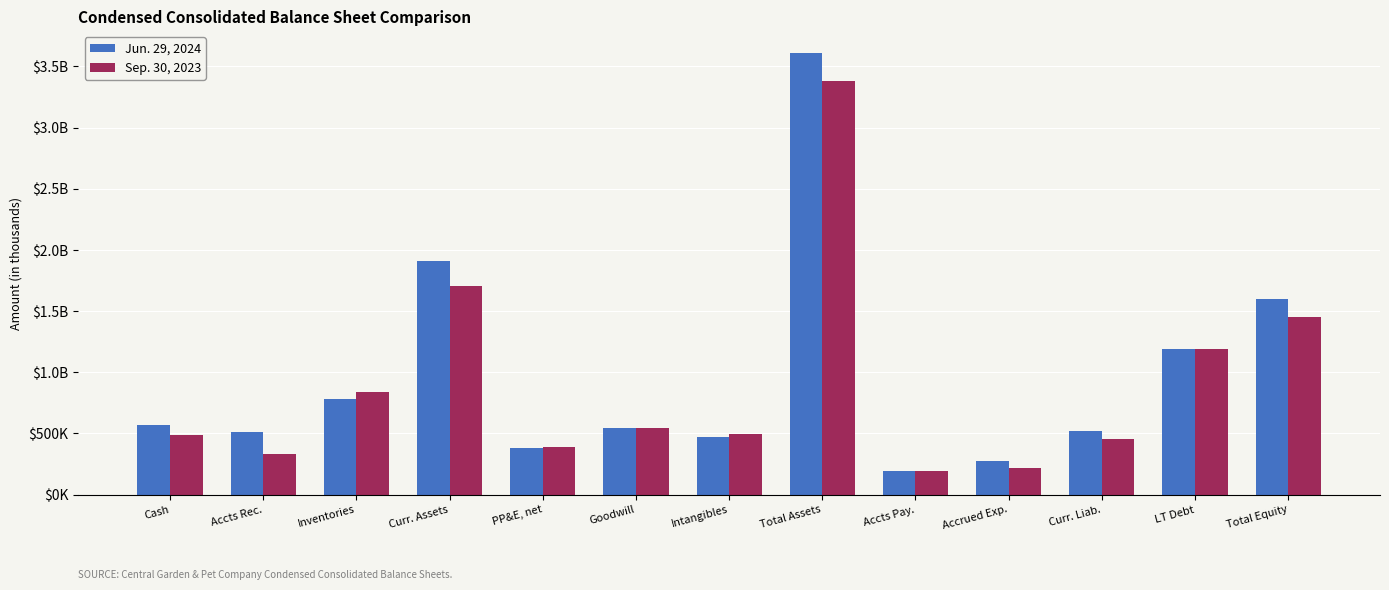

What is the label of the 8th bar from the right?

Goodwill